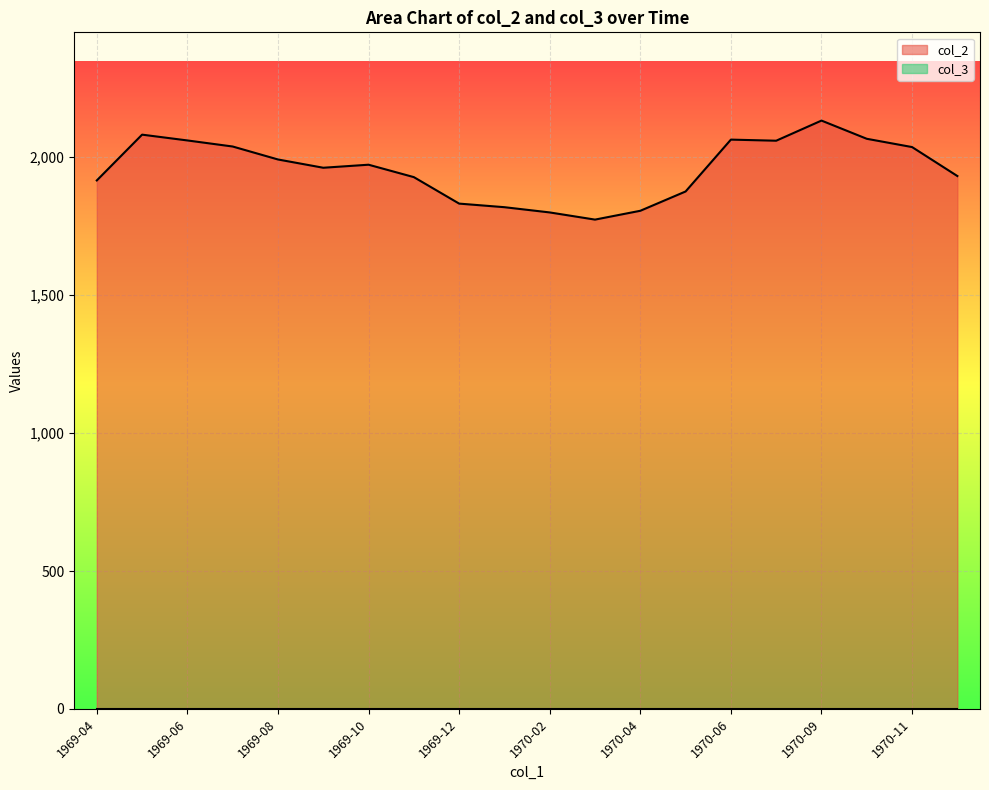

How many values exceed 1973?

9